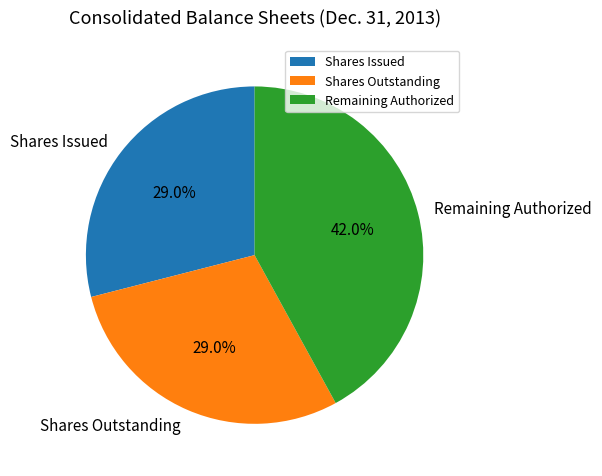

To the nearest percent, what is the average slice percentage?

33%